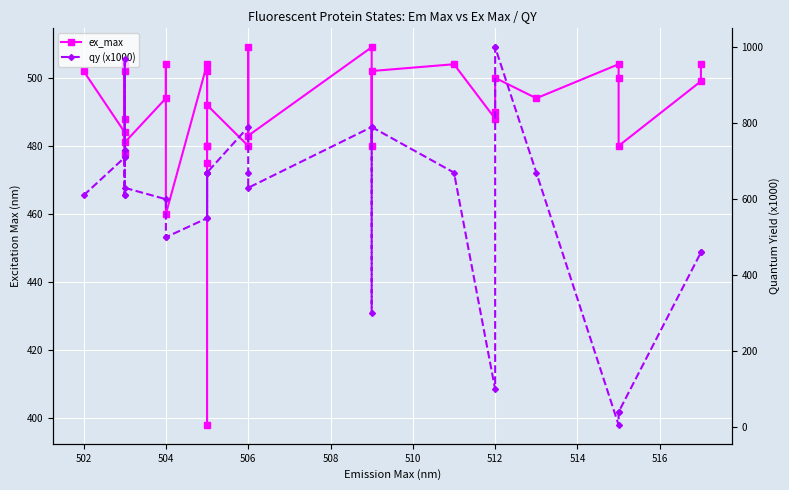

Reading left to right, extract all data points from this chart.

ex_max: 502	484	478	502	504	488	504	481	494	504	460	504	398	475	480	480	502	492	480	509	483	509	480	502	504	488	490	500	494	504	500	480	499	504
qy (x1000): 610	710	970	730	610	710	610	630	600	500	500	550	670	670	670	670	550	670	790	670	630	790	300	790	670	100	1000	1000	670	6	40	40	460	460